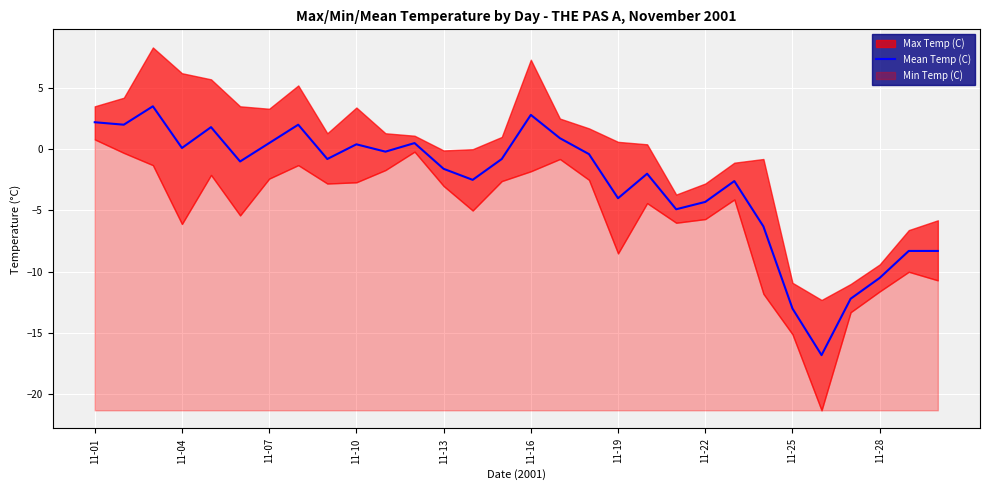

The value at 16 is 1.6. True or false?

False